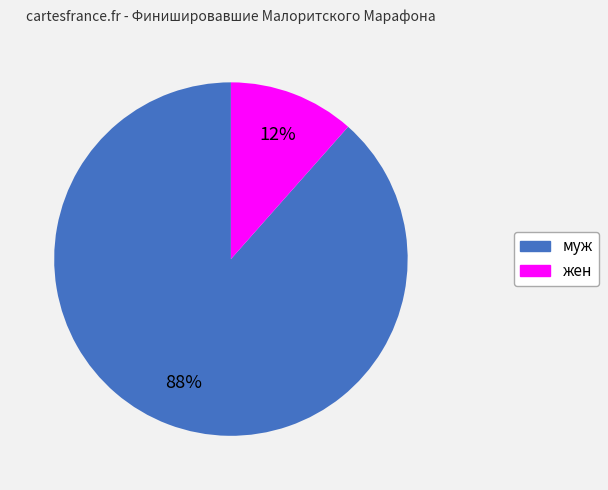

Is there any slice that represents more than half of the pie?

Yes